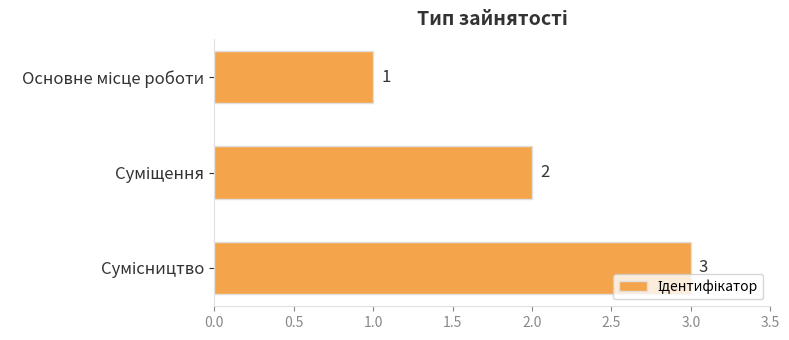

What is the sum of all values?

6